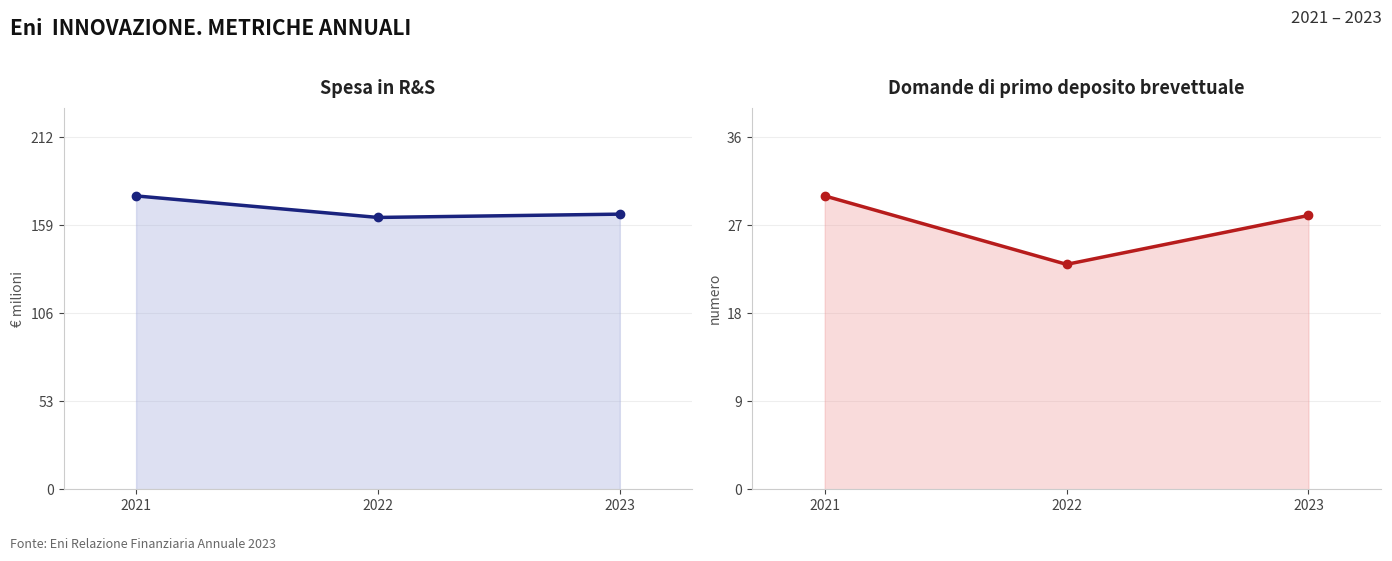

Reading left to right, what are all the values shown in this chart?

Spesa in R&S (€ milioni): 177	164	166
Domande di primo deposito brevettuale (numero): 30	23	28